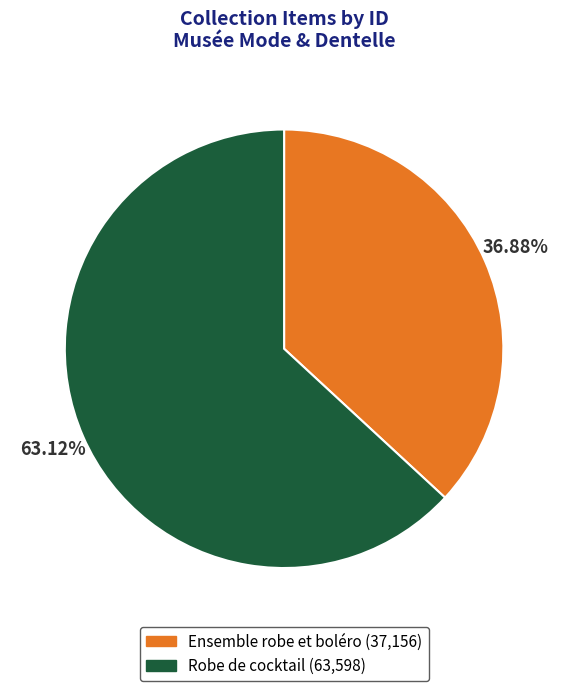

Approximately how many times larger is the value at Ensemble robe et boléro compared to Robe de cocktail?

0.6